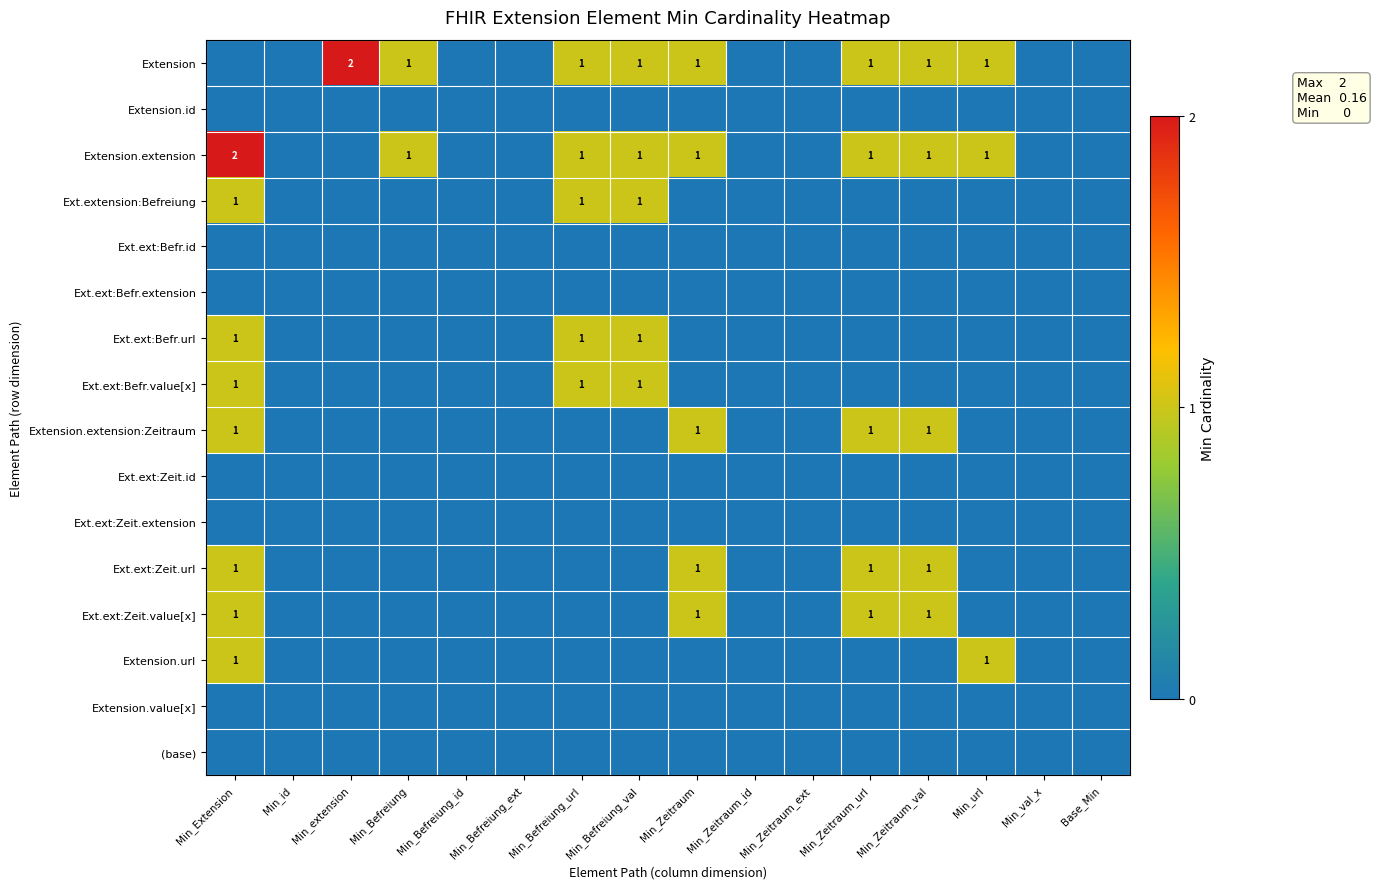

At which category does the chart reach its minimum across all series?

Min_Extension